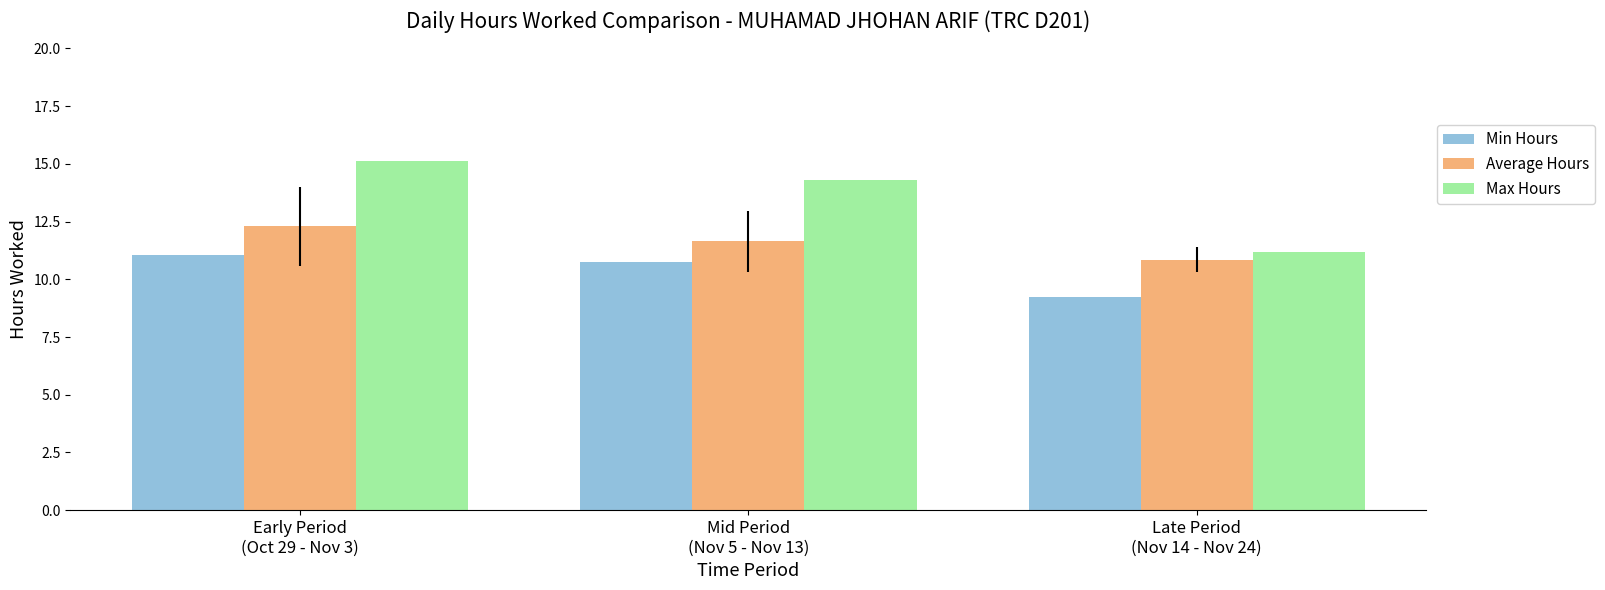

True or false: Average Hours has a value of 12.3 at Early Period
(Oct 29 - Nov 3).

True